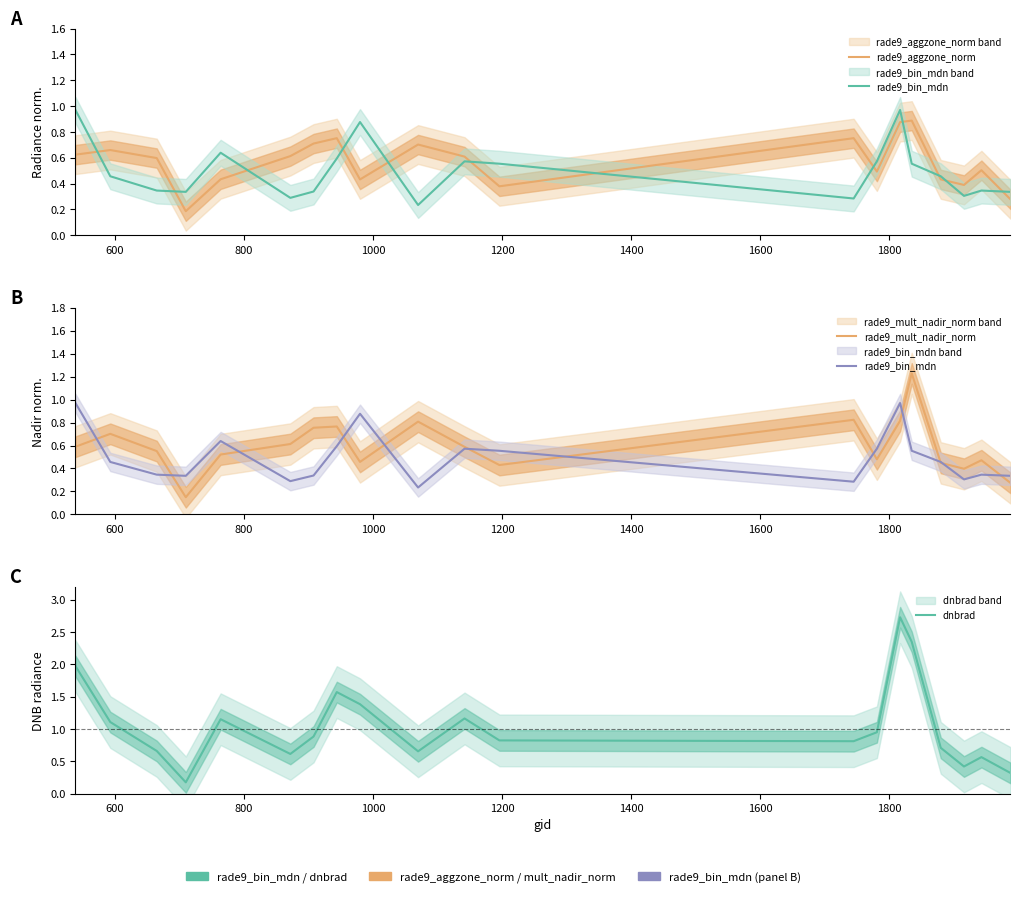

Is this an area chart (filled region under the line)?

No